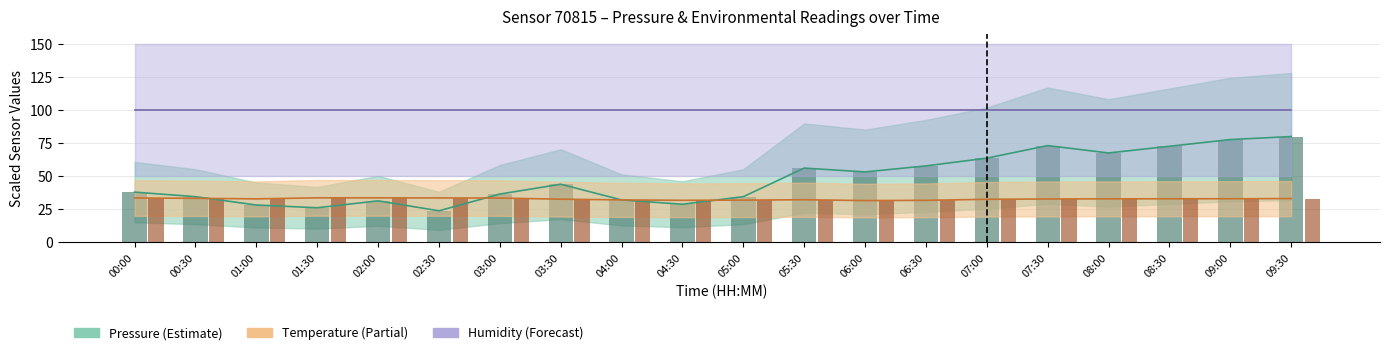

What is the label of the 20th bar from the right?

00:00